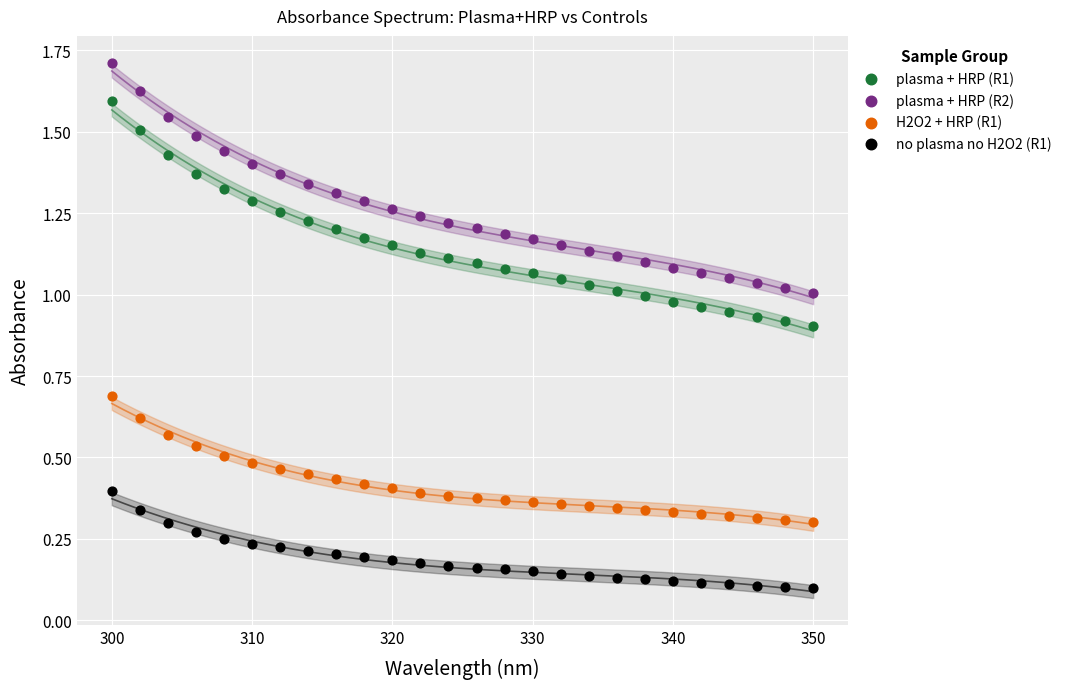

Which series contains the lowest Y value?

no plasma no H2O2 (R1)